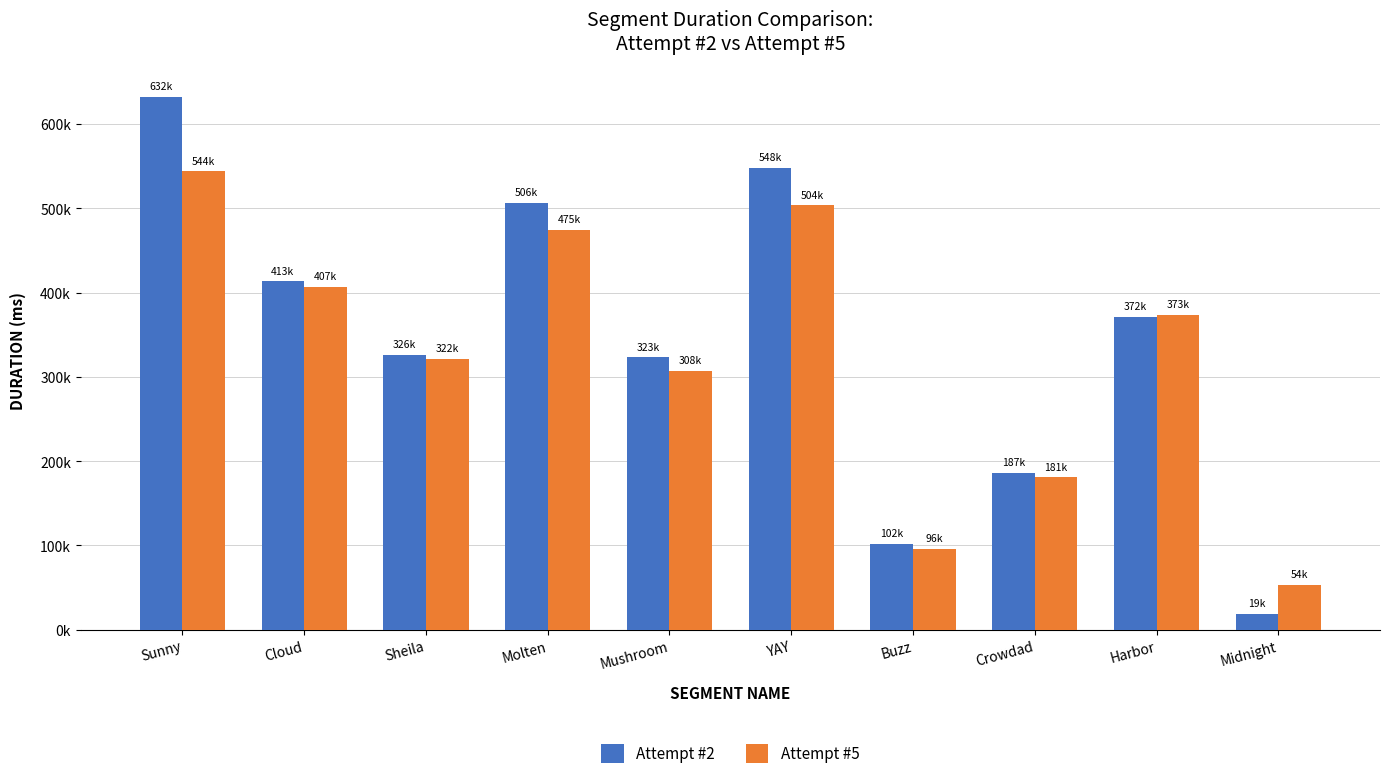

Is the value of Attempt #5 at Cloud greater than the value of Attempt #2 at Midnight?

Yes